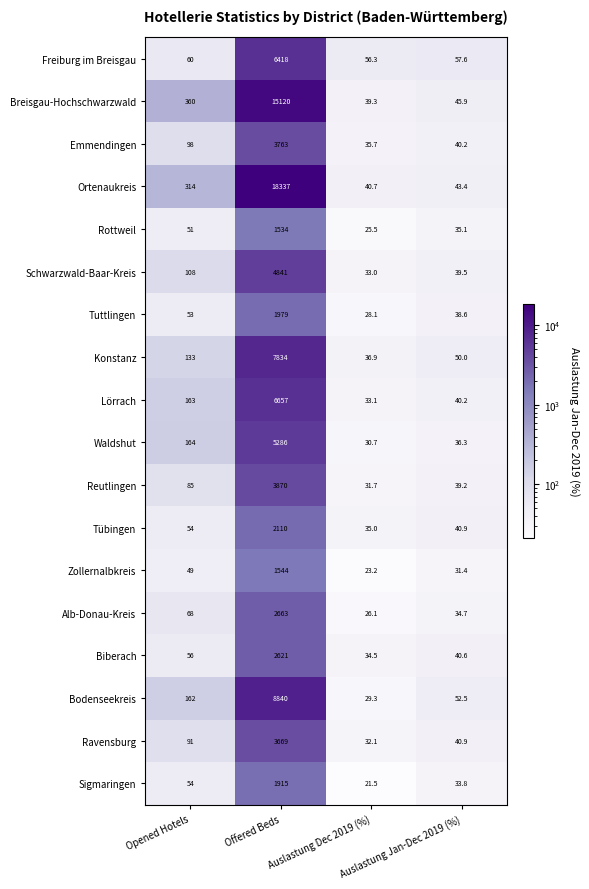

Which series has the widest spread of values?

Ortenaukreis